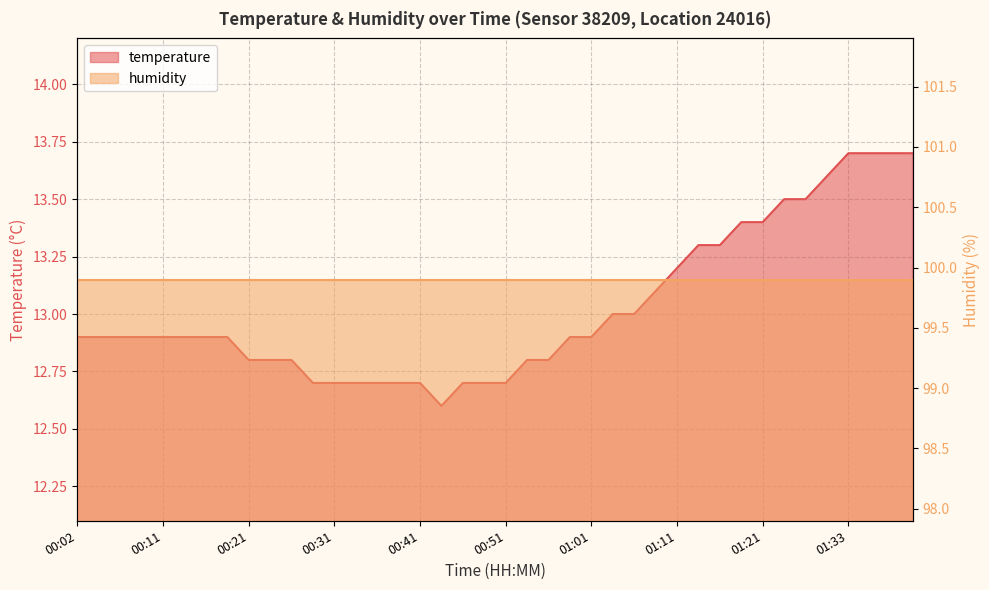

What is the value of the 6th point from the left?

12.9